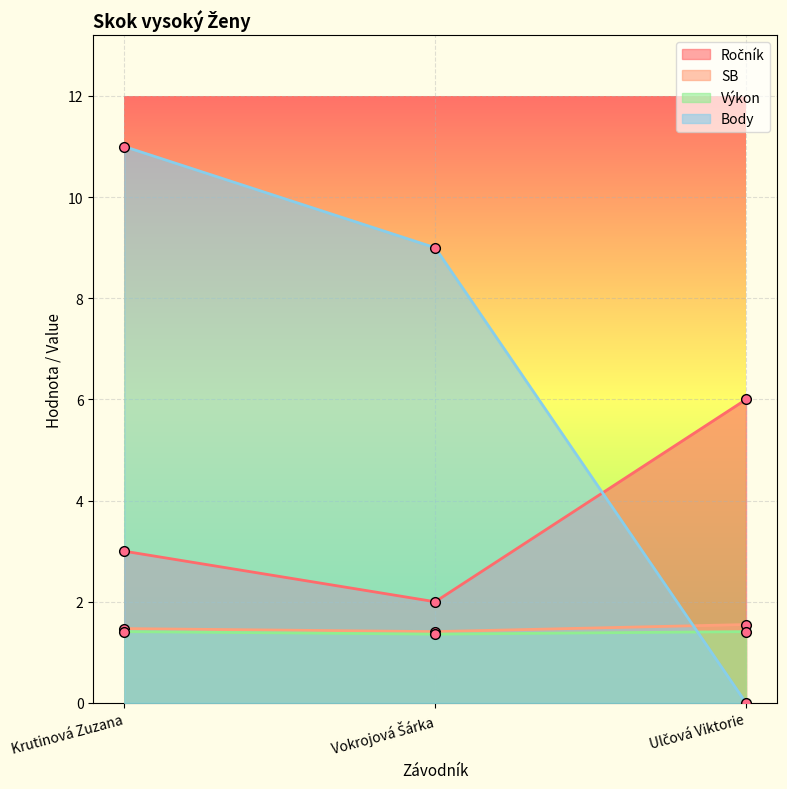

What is the difference between the Body values at Vokrojová Šárka and Krutinová Zuzana?

2.0